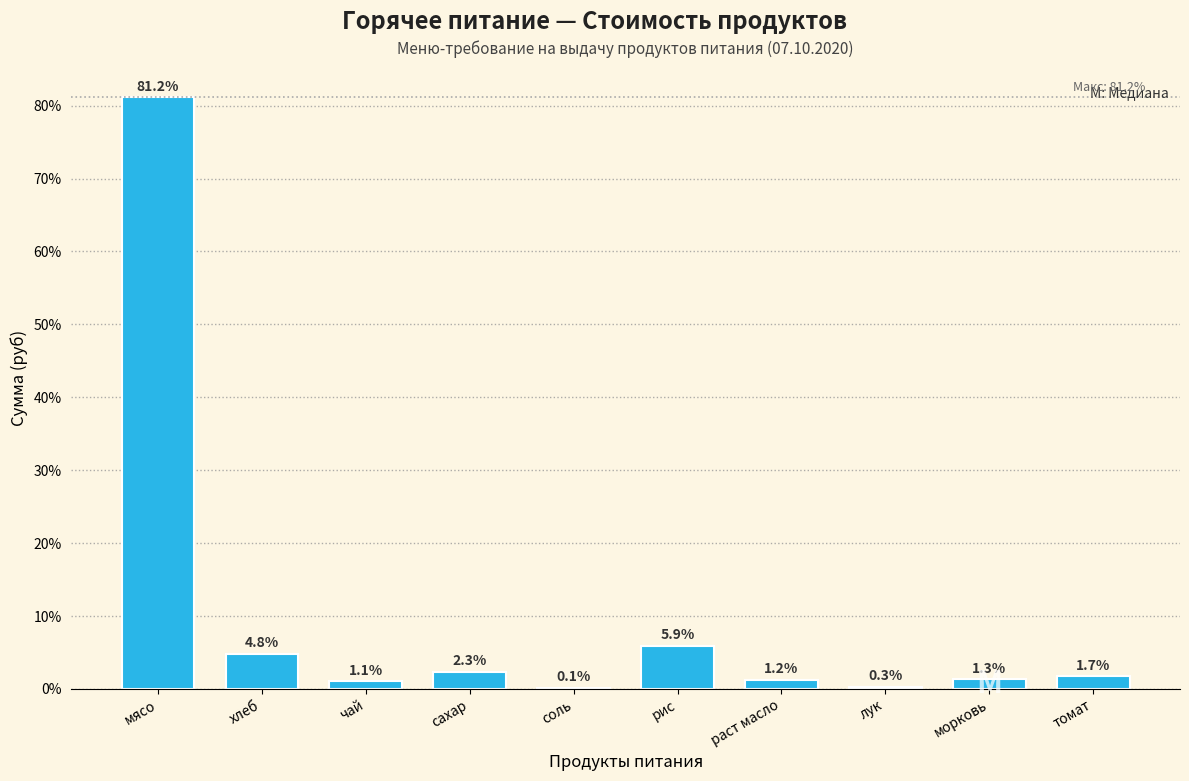

Reading left to right, what are all the values shown in this chart?

мясо=81.2	хлеб=4.8	чай=1.1	сахар=2.3	соль=0.1	рис=5.9	раст масло=1.2	лук=0.3	морковь=1.3	томат=1.7